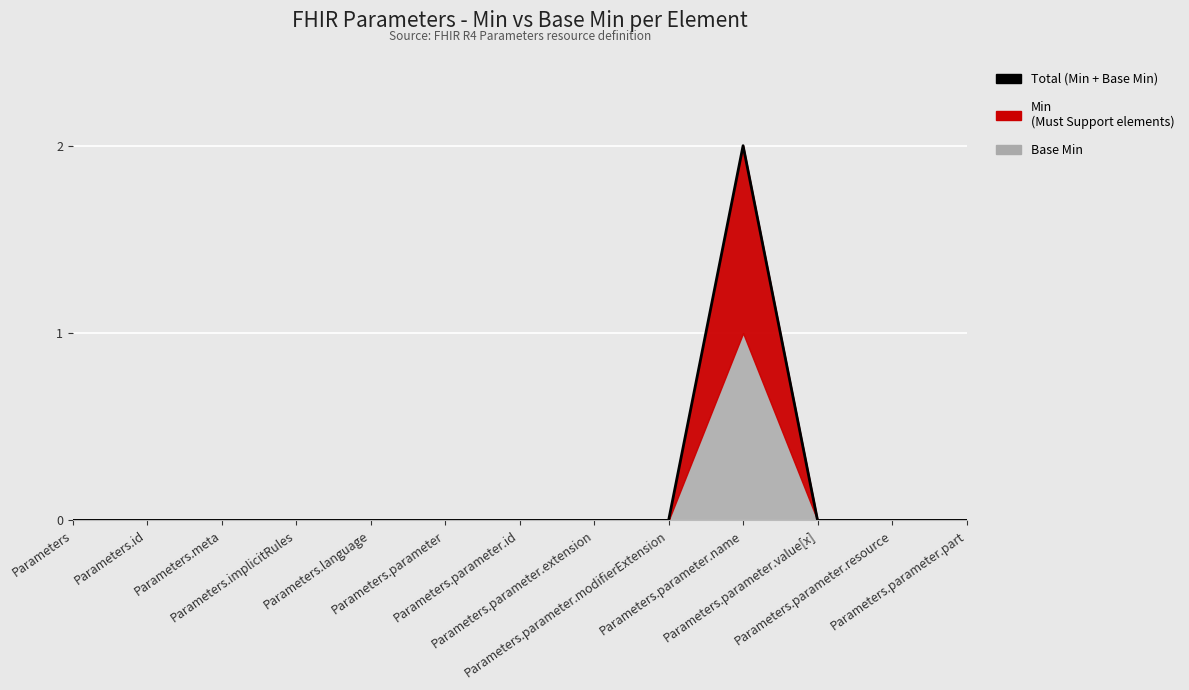

Which has a higher value, Parameters.parameter.part or Parameters.id?

Parameters.parameter.part